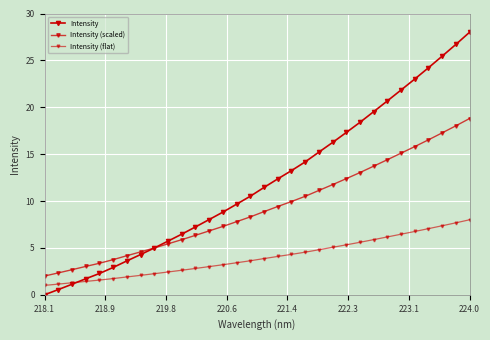

At which category does the chart reach its minimum across all series?

218.1